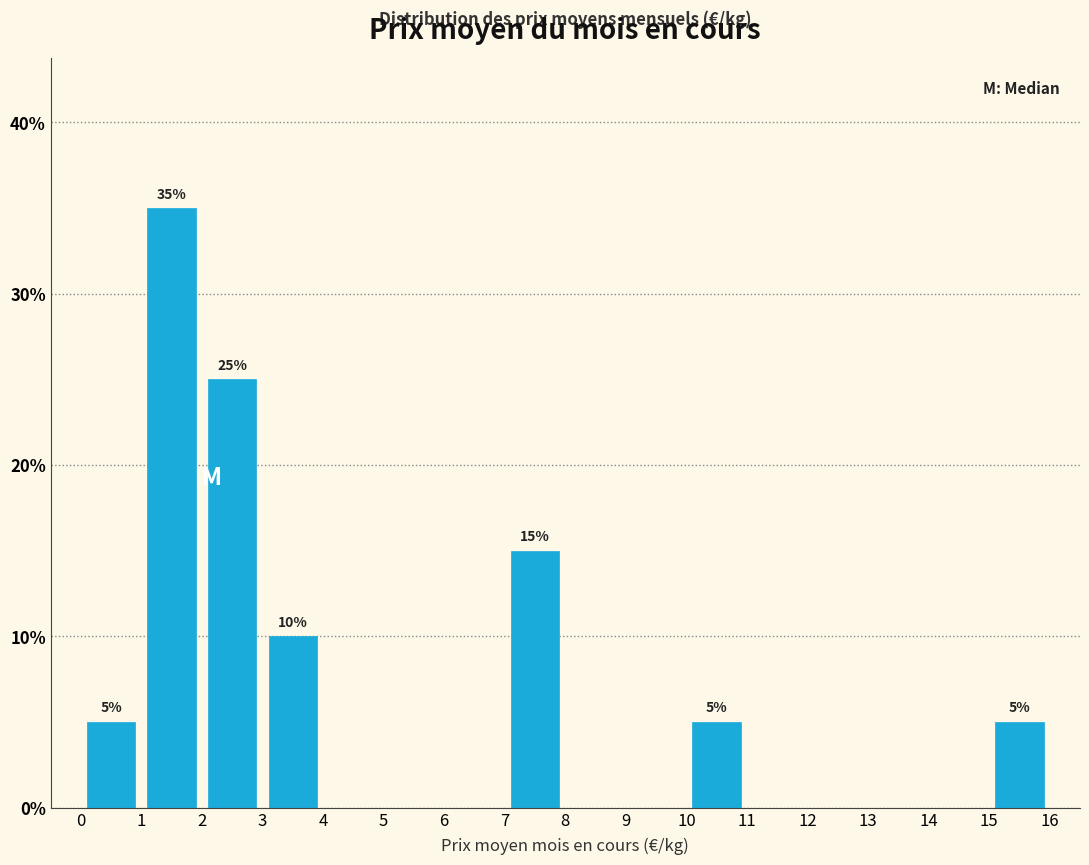

Which range on the x-axis has the tallest bar?

1 to 2